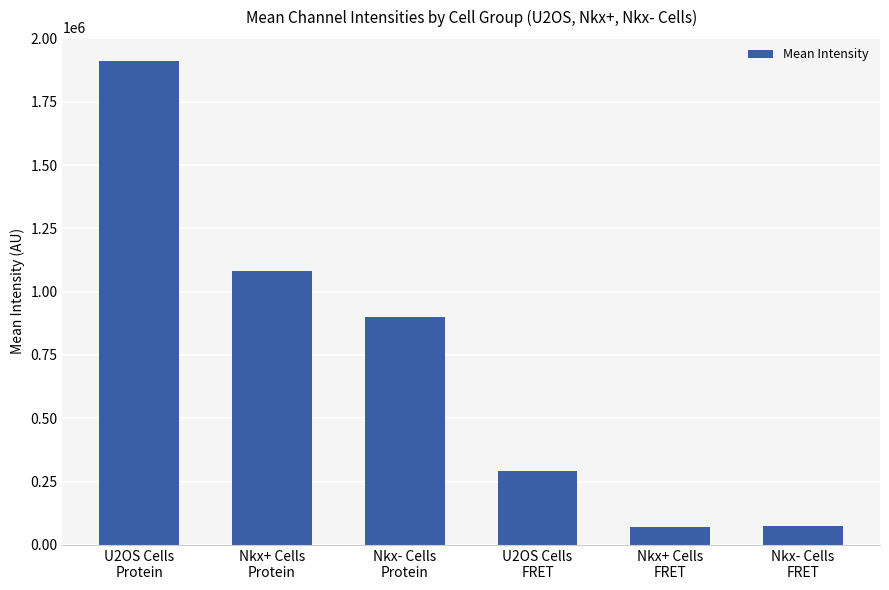

What value does the data have at Nkx- Cells
FRET?

75013.5